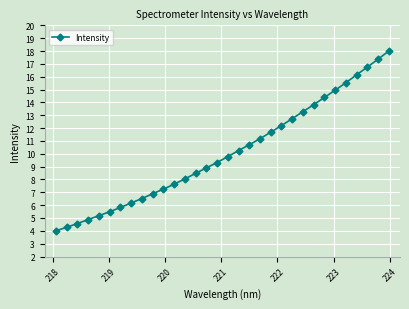

What is the value of the 21st point from the left?

11.7